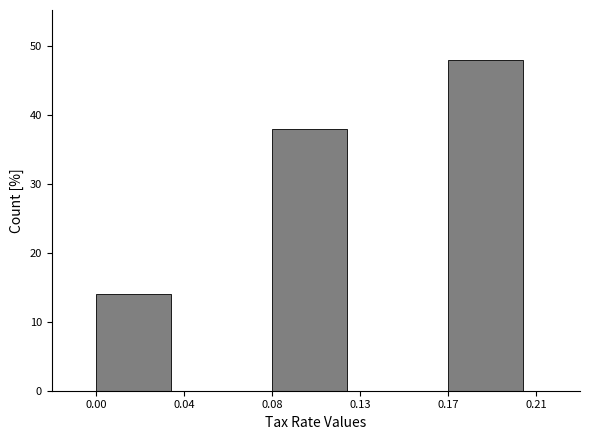

Reading right to left, transcribe all the data shown in this chart.

0.17=48.0	0.13=0.0	0.08=38.0	0.04=0.0	0.00=14.0